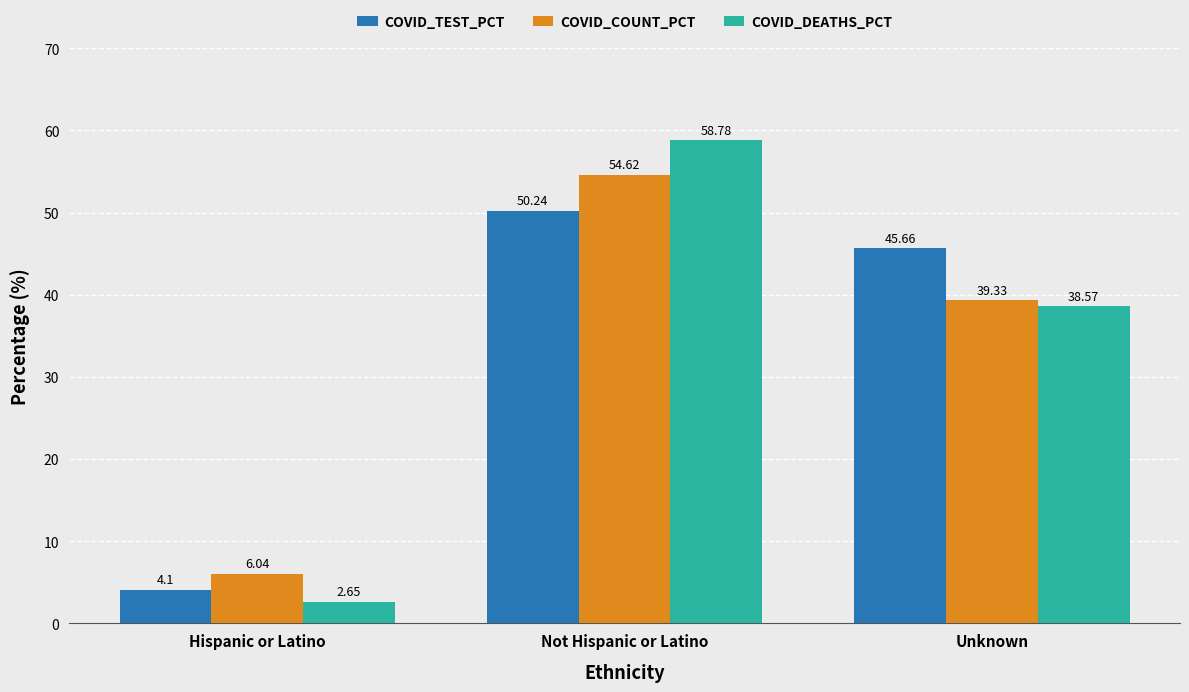

How many distinct data groups are displayed?

3